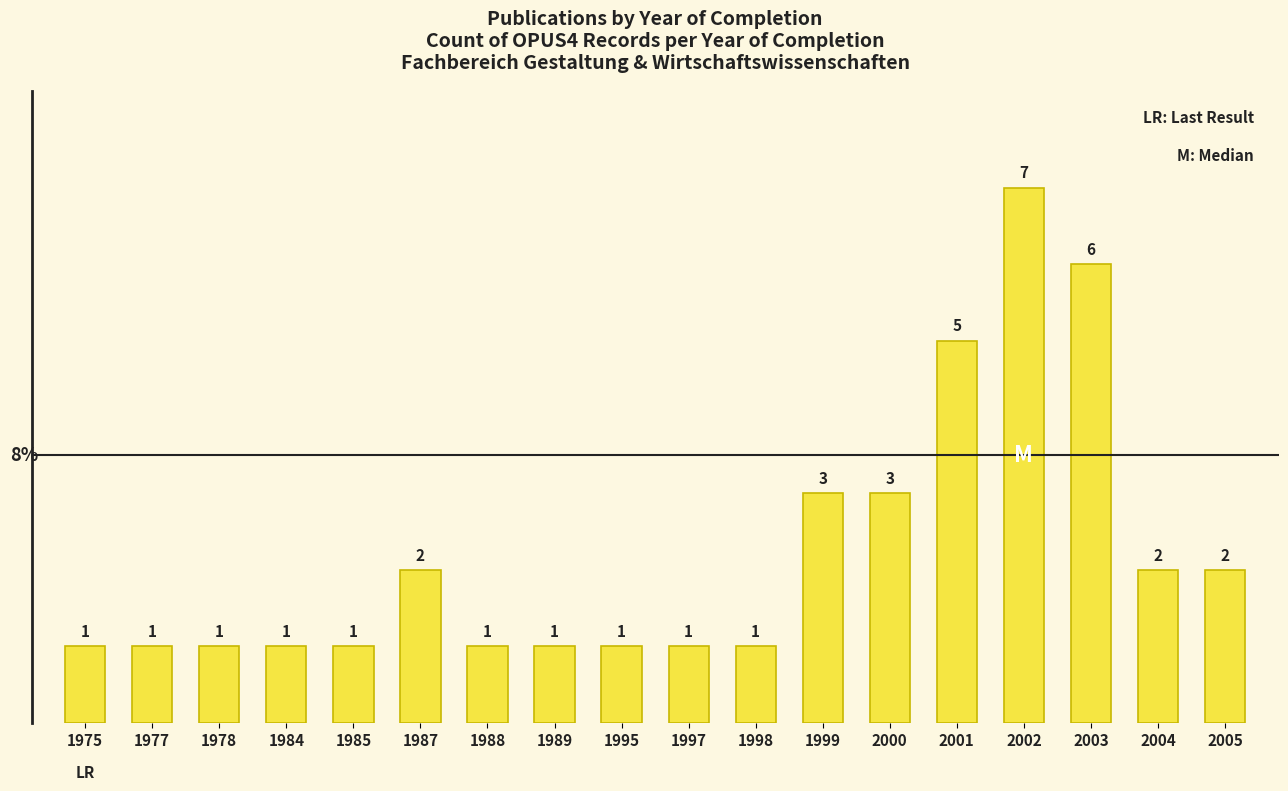

What is the ratio of the value at 1998 to the value at 1975?

1.0